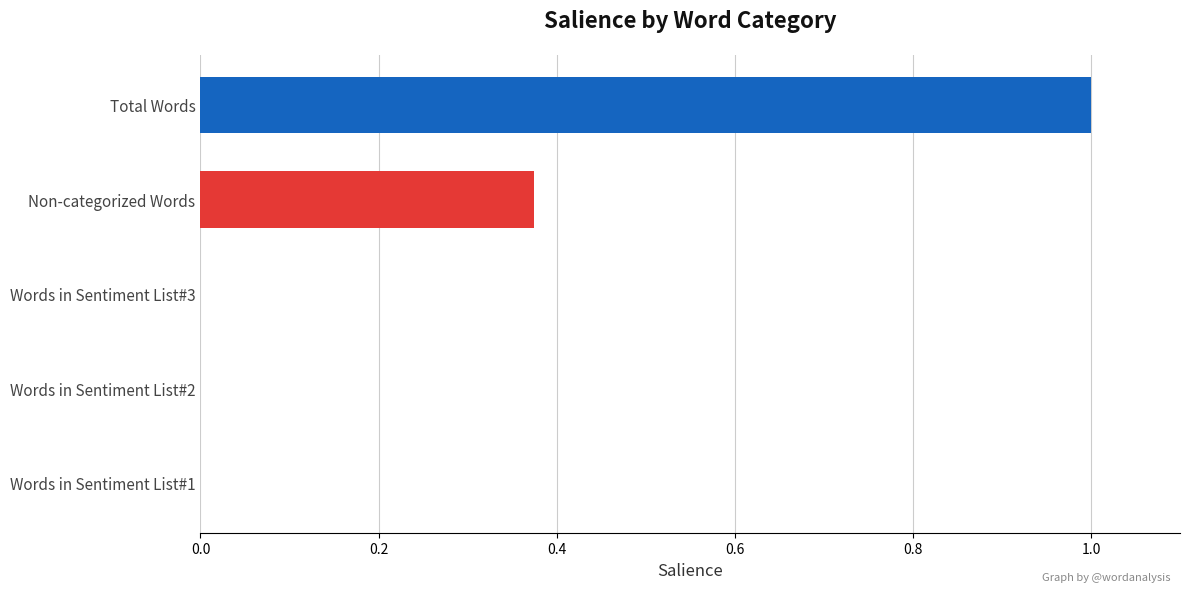

Count the number of data series in this chart.

1